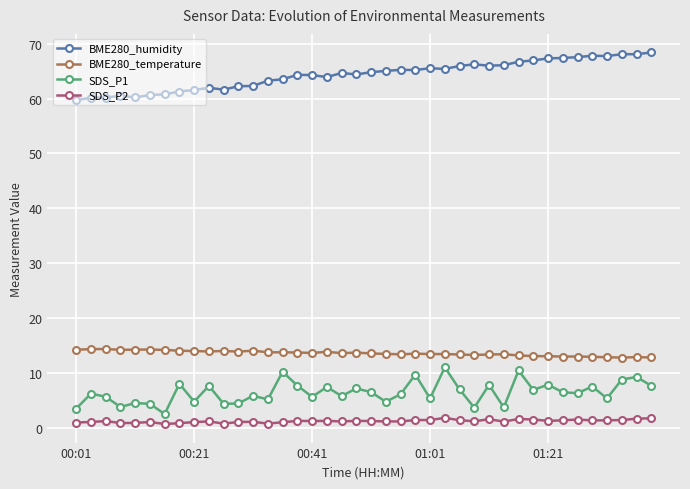

What is the average value of the BME280_temperature series?

13.6